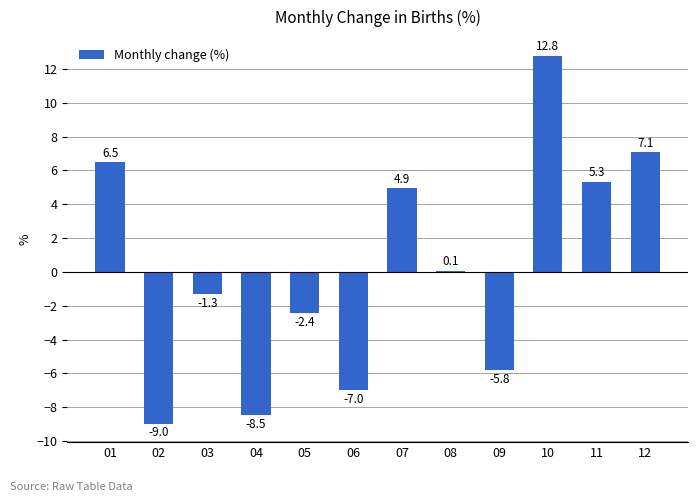

Reading left to right, extract all data points from this chart.

01=6.5	02=-9.0	03=-1.3	04=-8.5	05=-2.4	06=-7.0	07=4.9	08=0.1	09=-5.8	10=12.8	11=5.3	12=7.1